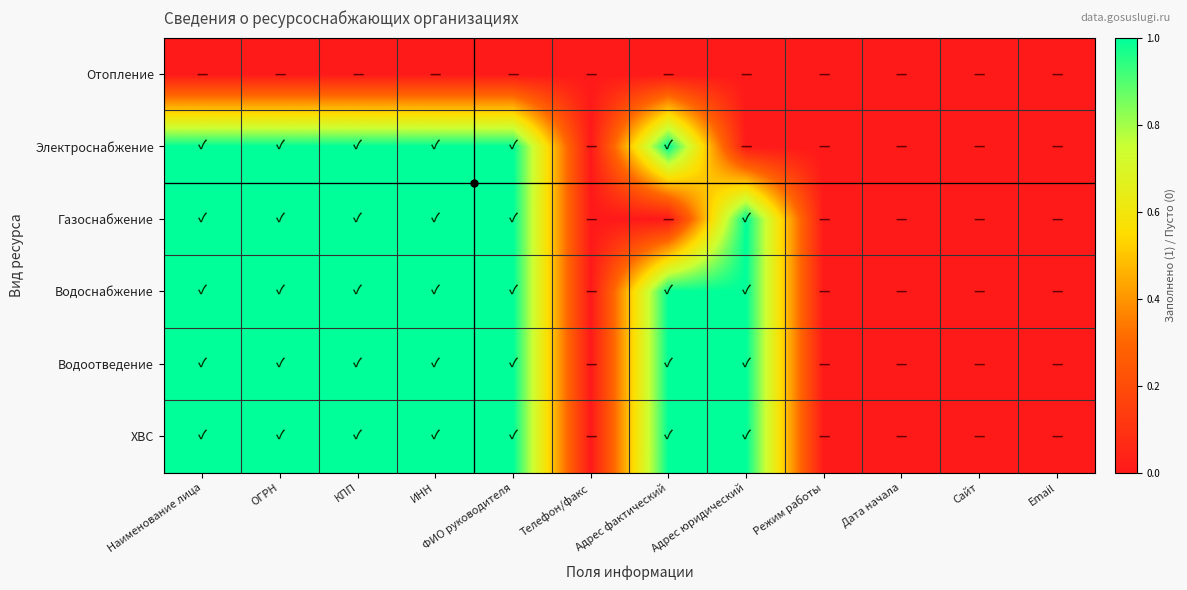

At which category is the sum across all series the highest?

Наименование лица